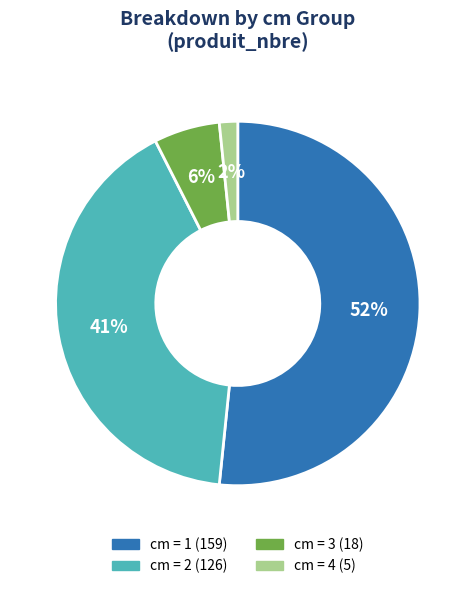

Does any single category account for the majority?

Yes